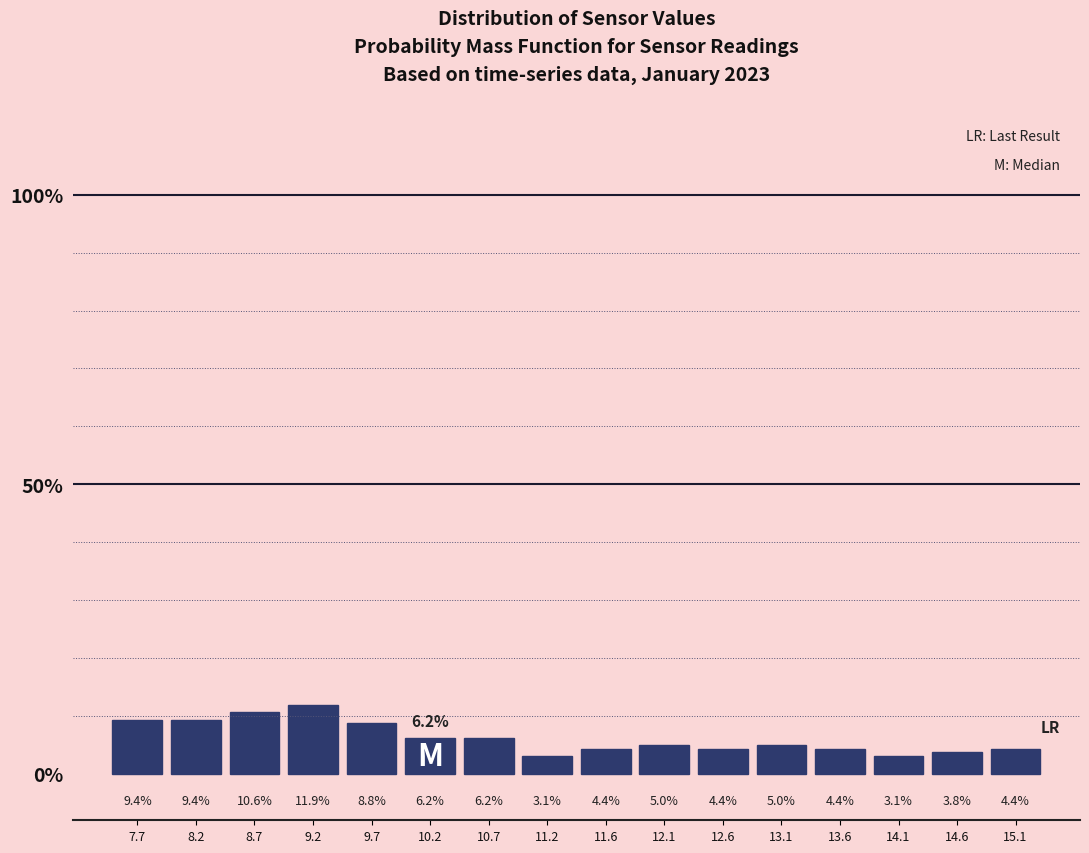

How tall is the bar that spans 7.50 to 8.00 on the x-axis? The bar edges are not printed on the chart, so give them approximately, as read against the axis.

9.4